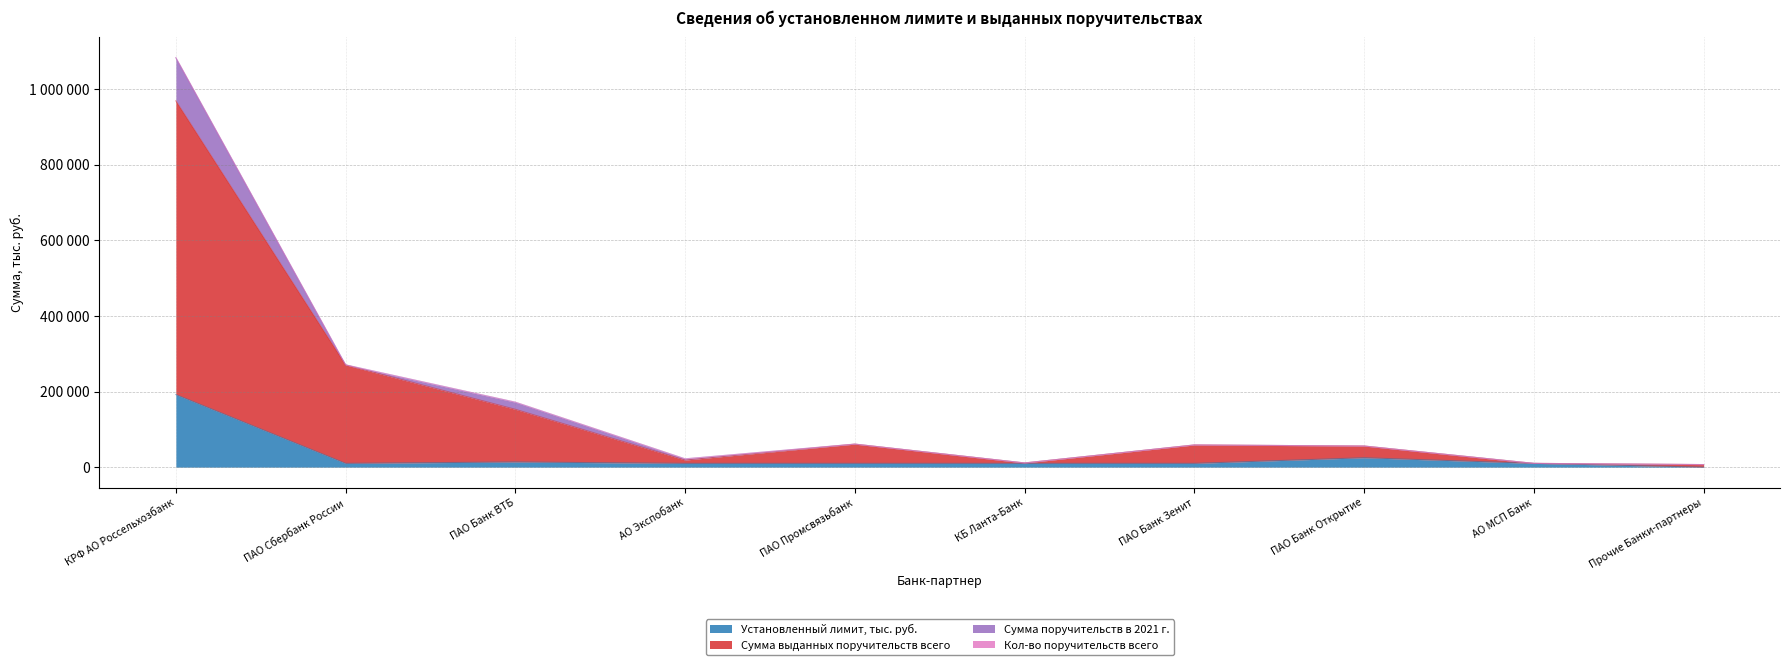

Is it true that Установленный лимит, тыс. руб. equals 3466.4 at КБ Ланта-Банк?

False